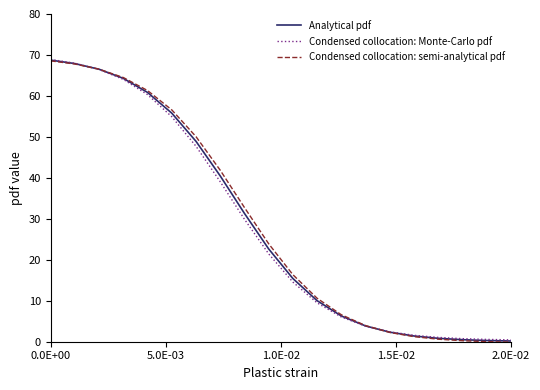

What is the greatest value displayed?

68.9